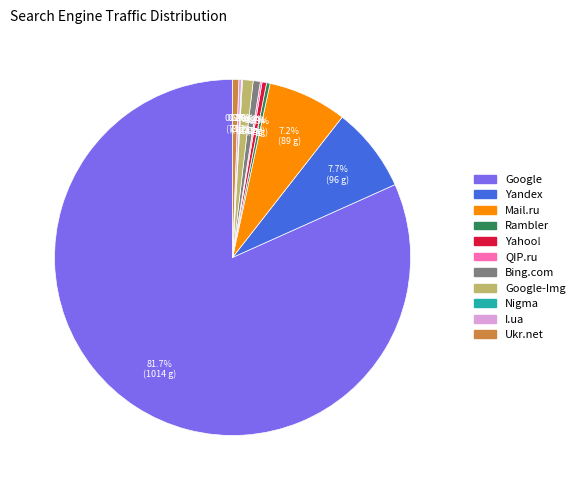

Is there any slice that represents more than half of the pie?

Yes